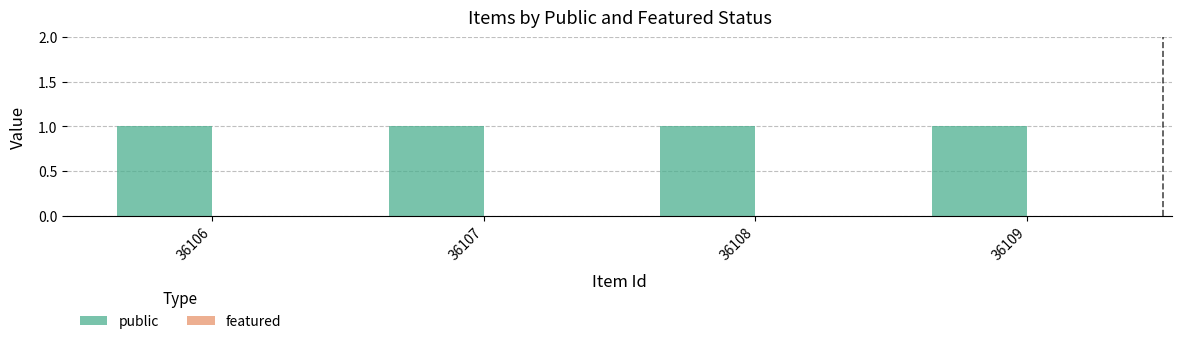

List the labels in order of public value, largest first.

36106, 36107, 36108, 36109